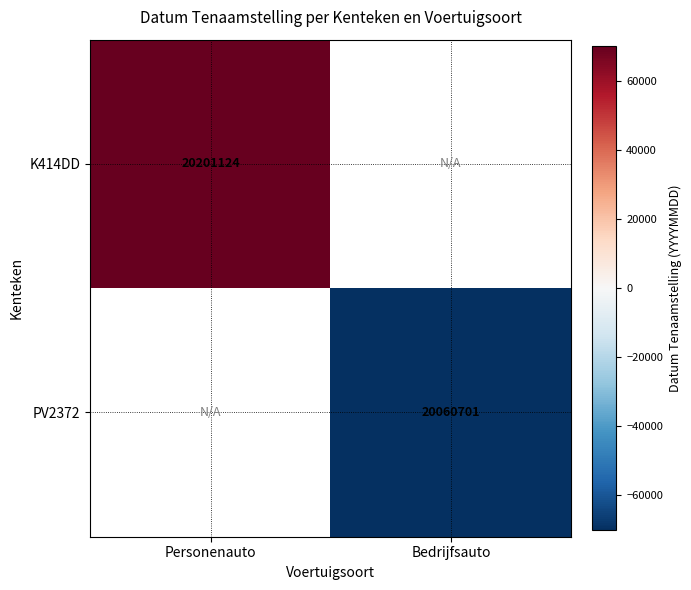

The value of PV2372 at Bedrijfsauto is 20060701.0. True or false?

True